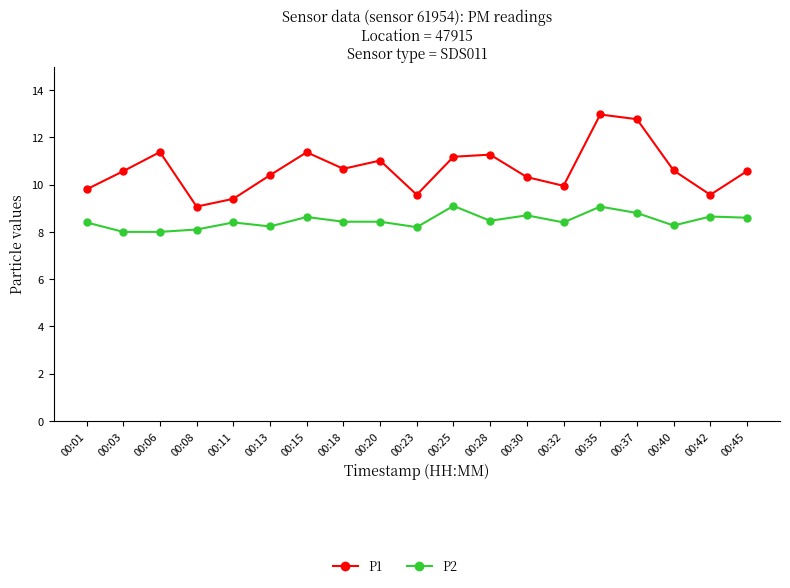

Is the value of P1 at 00:11 greater than the value of P2 at 00:32?

Yes